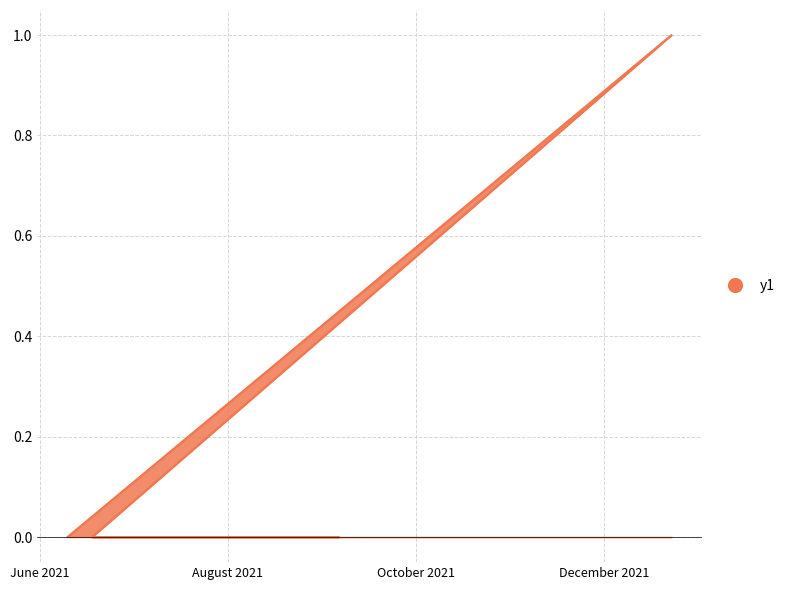

Which category has the lowest value across all series?

2021-06-10